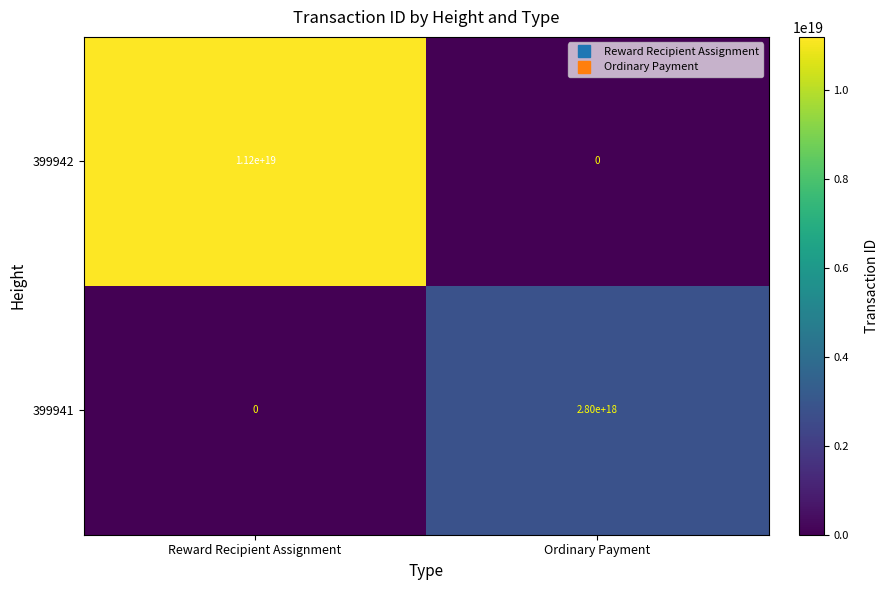

Which series has the widest spread of values?

399942